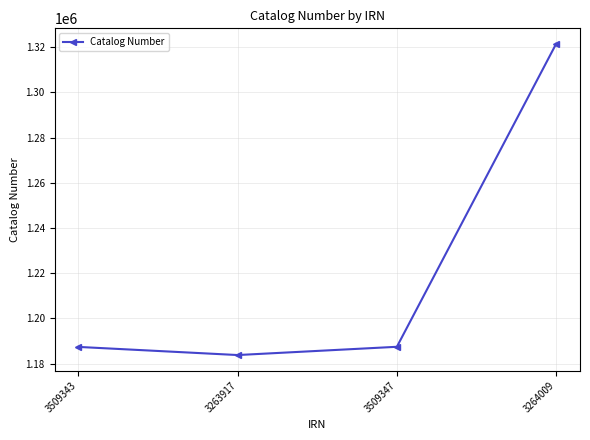

True or false: the data shows 650105 at 3509343.

False